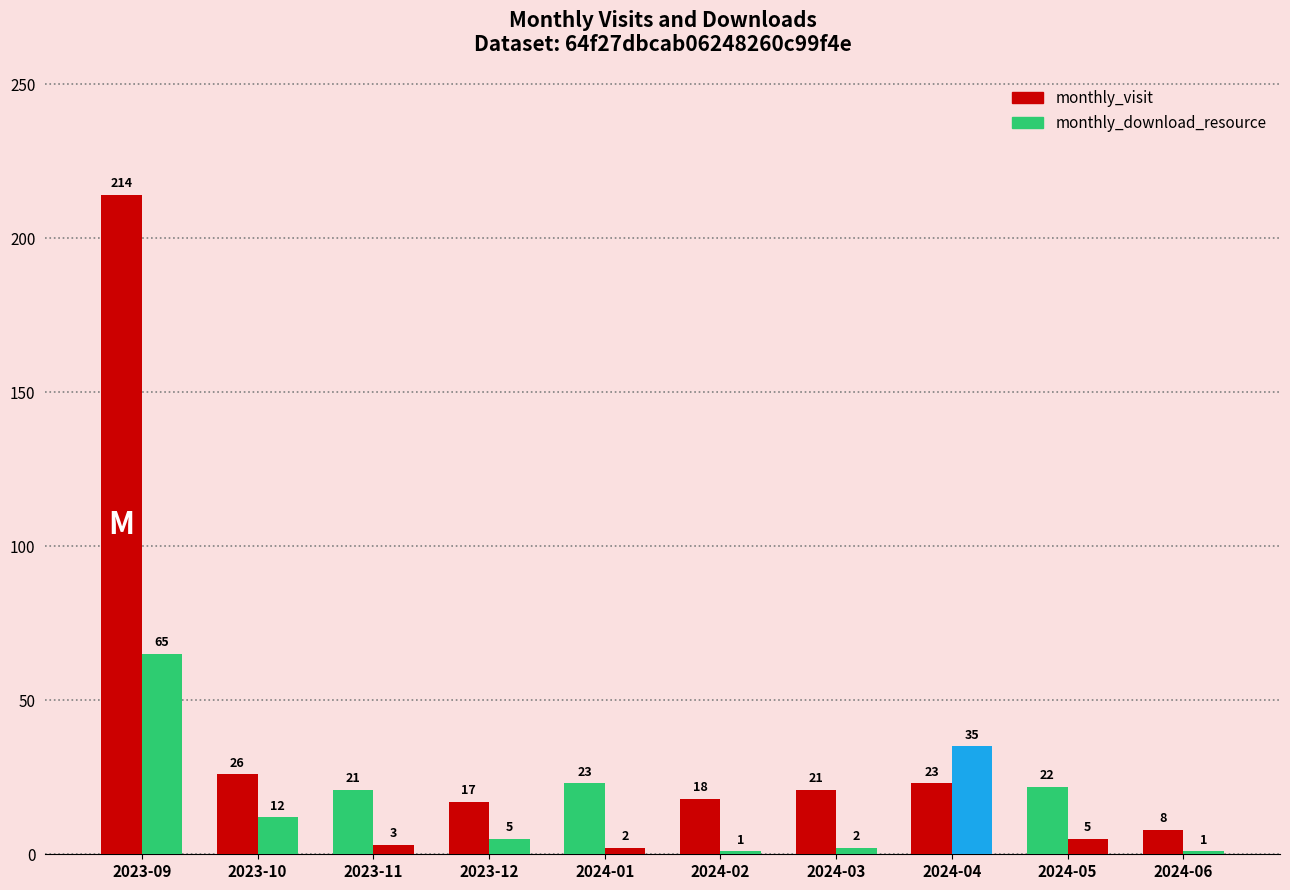

How many categories are shown in the chart?

10